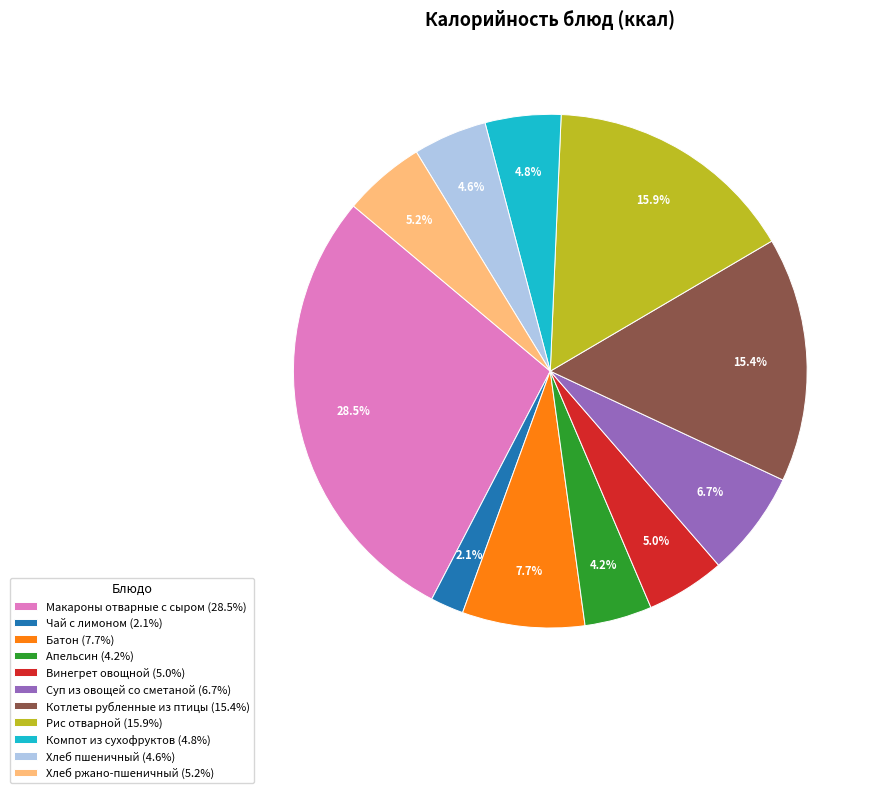

The Рис отварной slice represents 16% of the pie. True or false?

True